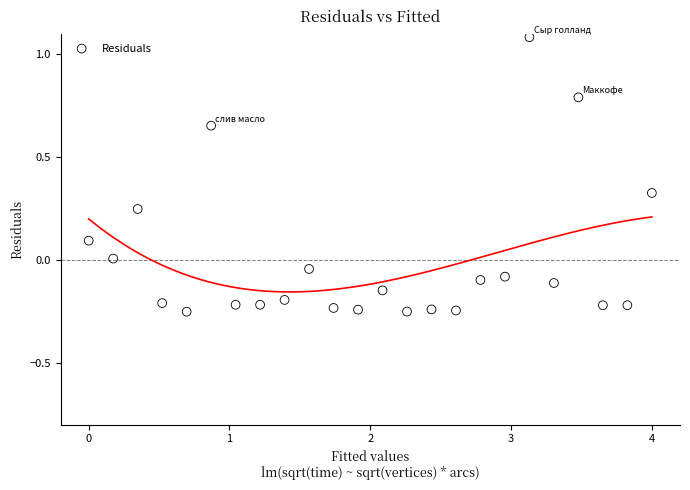

What is the range of X values (max minus min)?

4.0